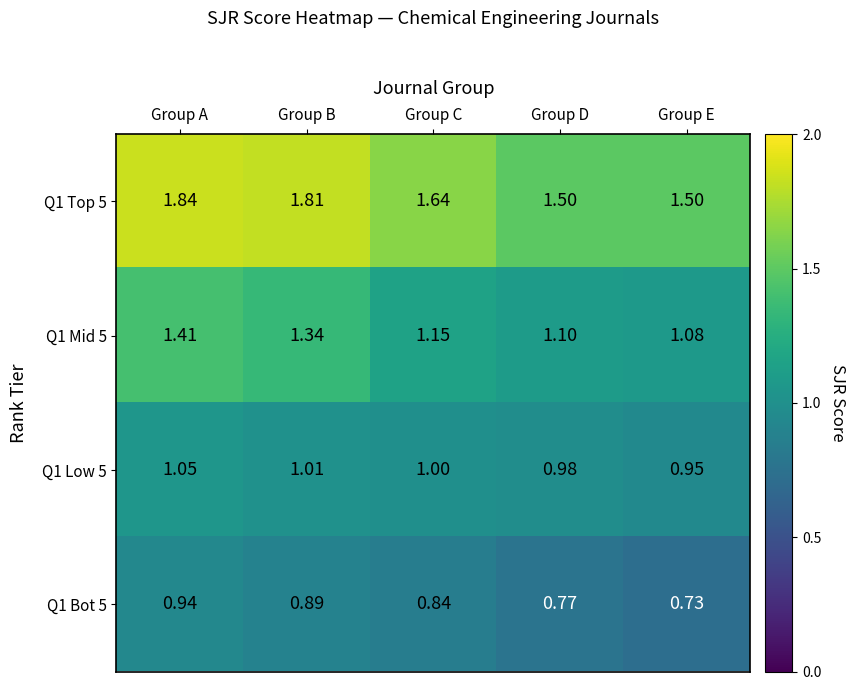

Is the value of Q1 Bot 5 at Group B greater than the value of Q1 Mid 5 at Group C?

No